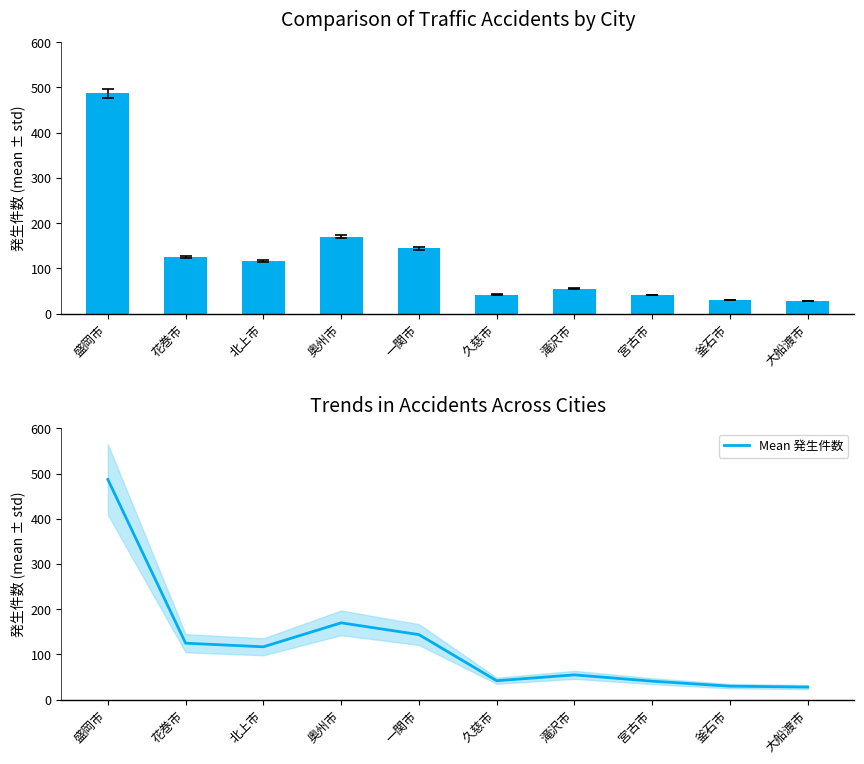

Rank the categories by 発生件数 value from highest to lowest.

盛岡市, 奥州市, 一関市, 花巻市, 北上市, 滝沢市, 久慈市, 宮古市, 釜石市, 大船渡市